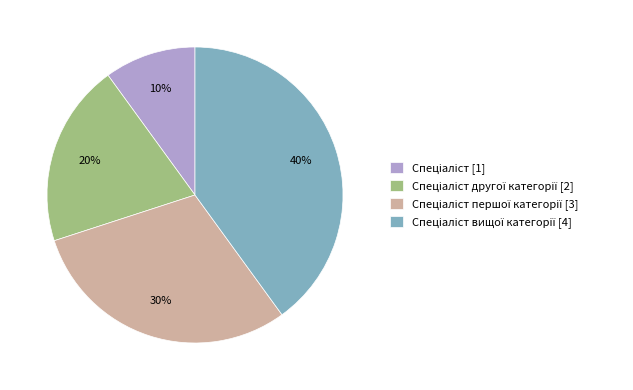

To the nearest percent, what is the difference between the largest and smallest slice percentages?

30%